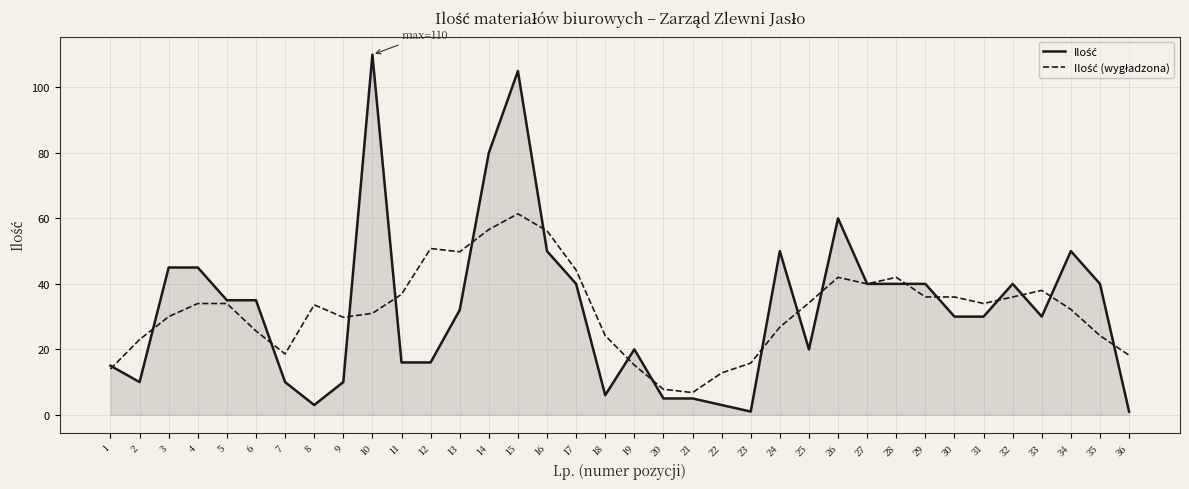

Does the chart have visible grid lines?

Yes